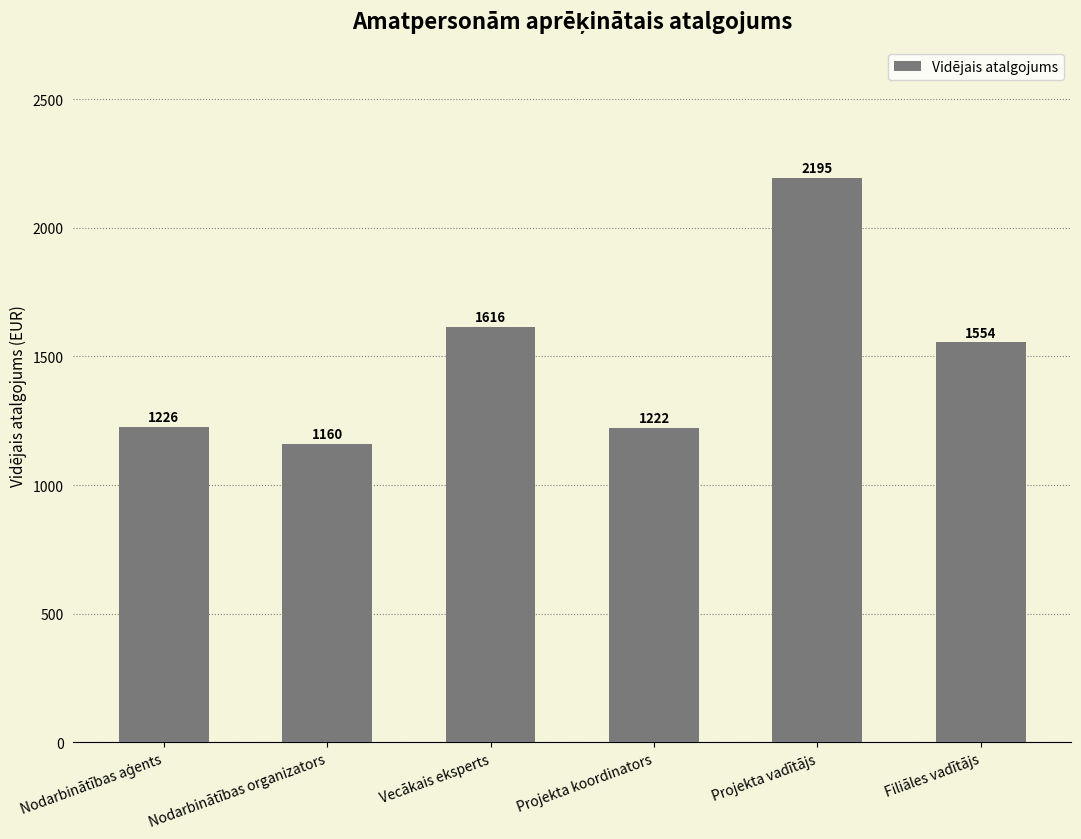

What is the value of the 2nd bar from the left?

1160.5